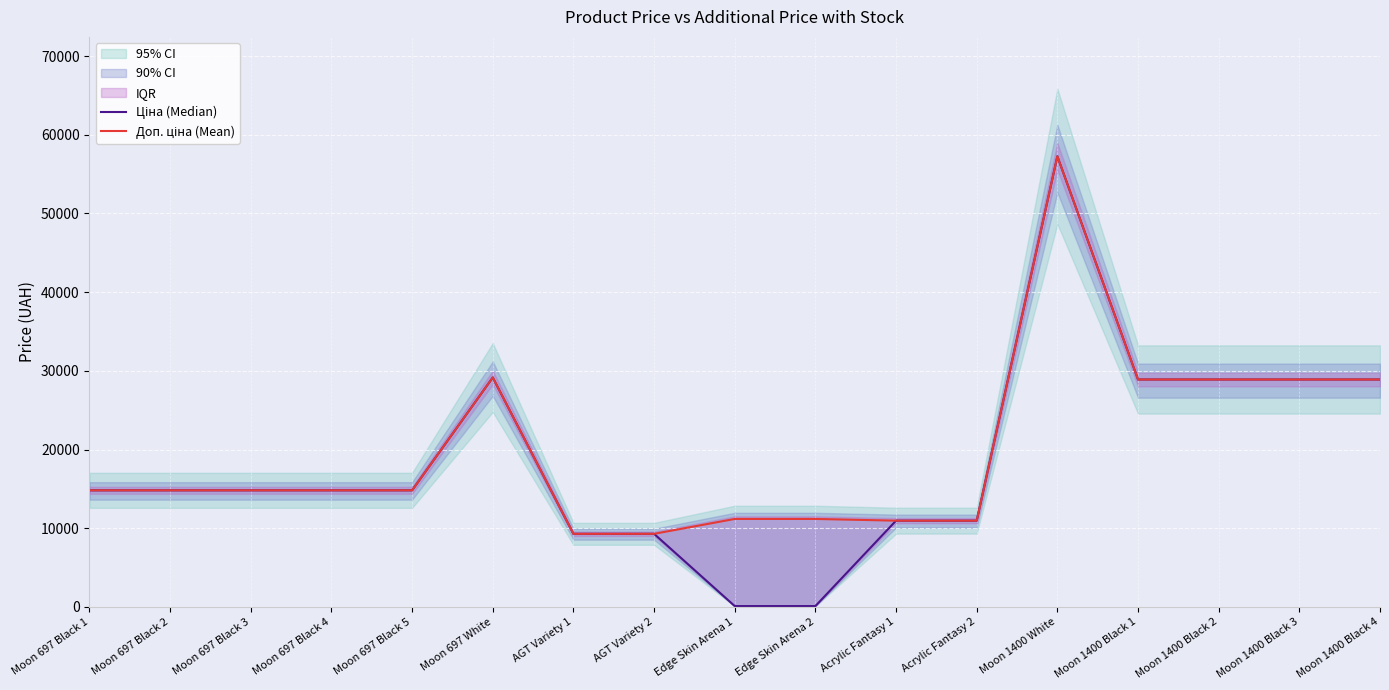

True or false: Ціна (Median) and Доп. ціна (Mean) cross at least once.

False